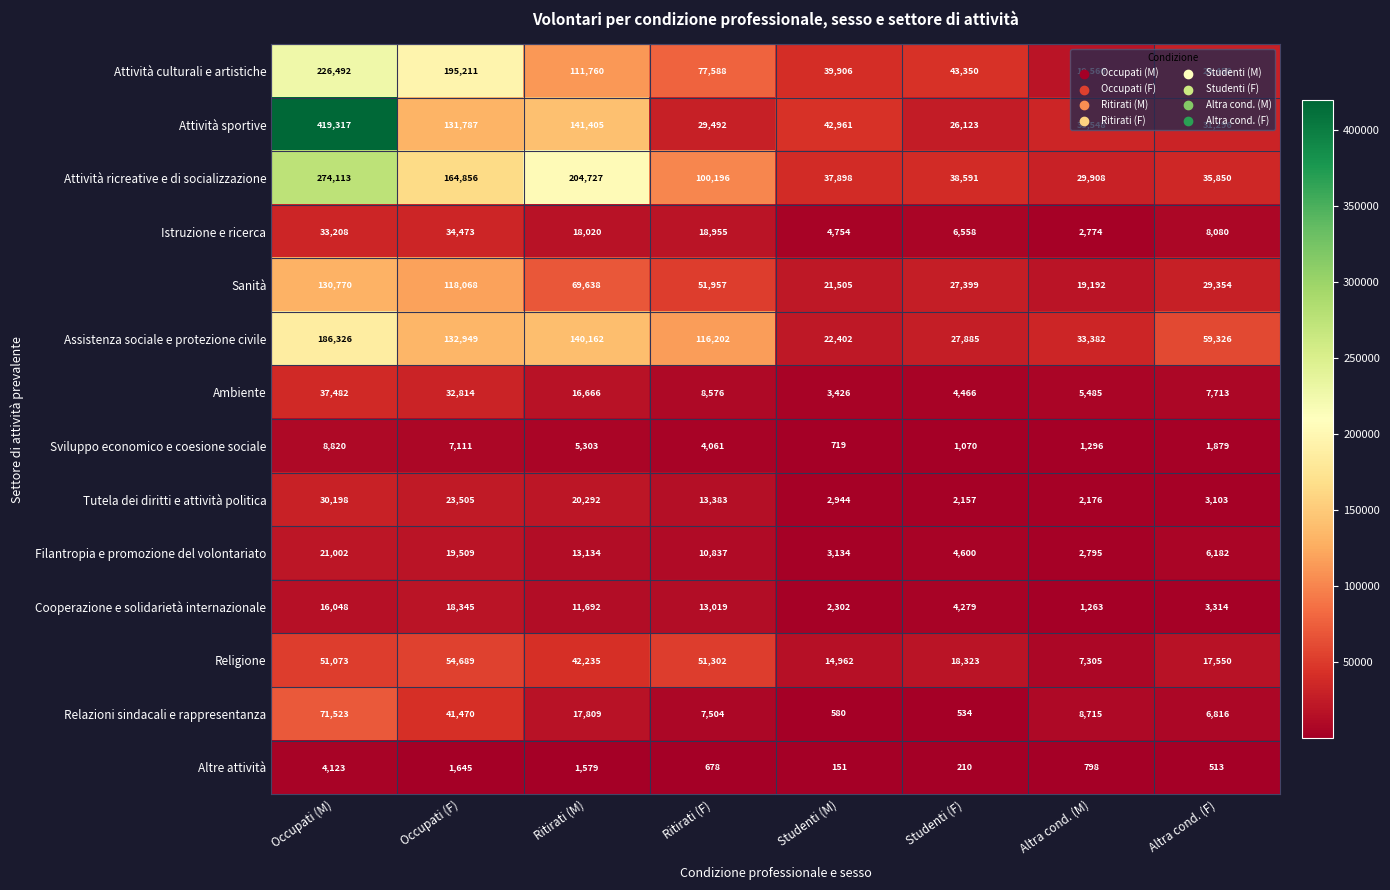

What is the minimum value shown in the chart?

151